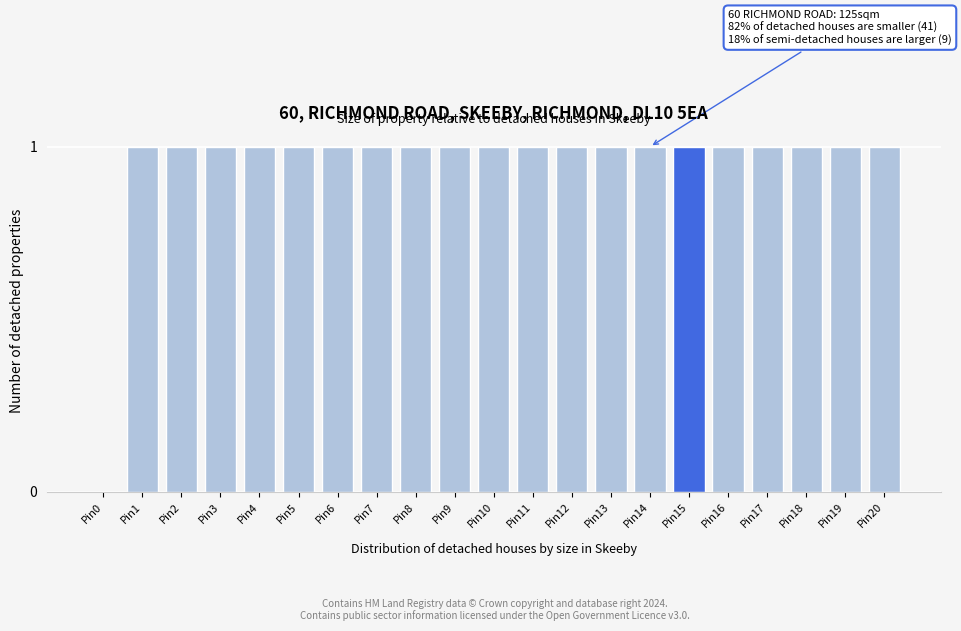

Reading left to right, list all the values displayed in this chart.

Pin0=0	Pin1=1	Pin2=1	Pin3=1	Pin4=1	Pin5=1	Pin6=1	Pin7=1	Pin8=1	Pin9=1	Pin10=1	Pin11=1	Pin12=1	Pin13=1	Pin14=1	Pin15=1	Pin16=1	Pin17=1	Pin18=1	Pin19=1	Pin20=1